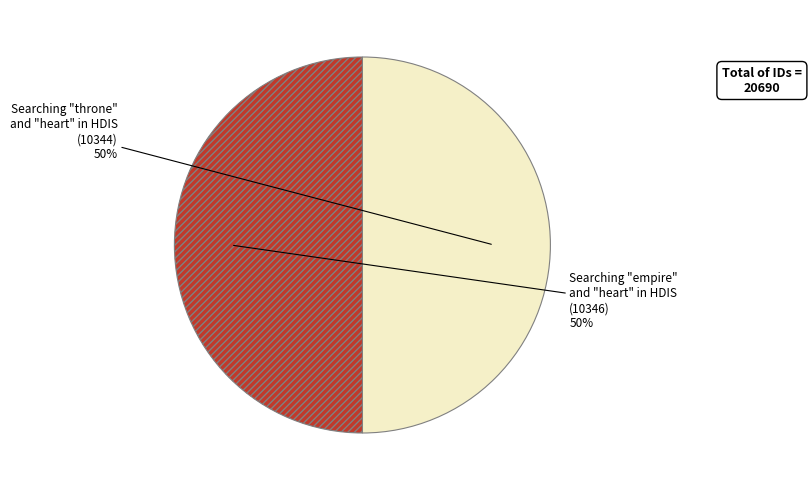

Do Searching "empire" and "heart" in HDIS and Searching "throne" and "heart" in HDIS together represent more than half of the pie?

Yes